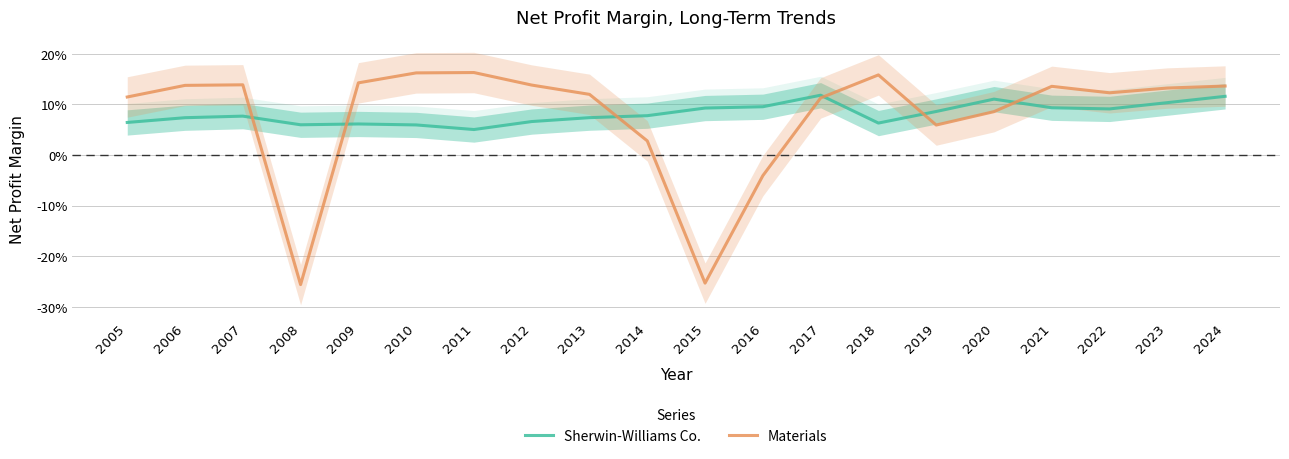

Between 2010 and 2024, which is larger?

2024